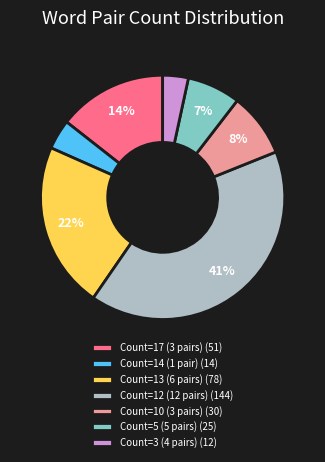

To the nearest percent, what is the average slice percentage?

14%